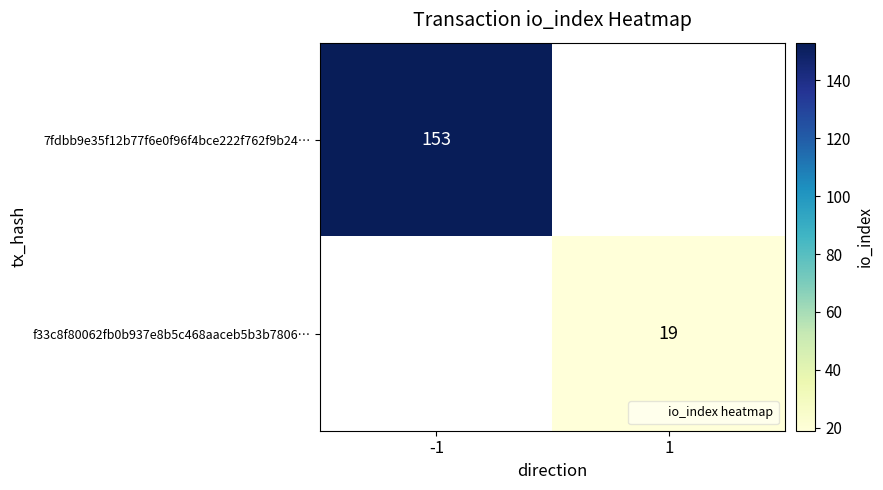

At which label does f33c8f80062fb0b937e8b5c468aaceb5b3b7806… reach its minimum?

-1